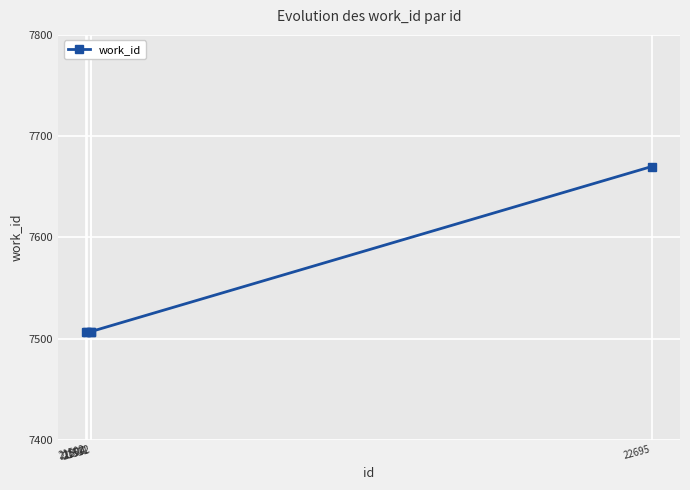

What is the difference between the maximum and minimum values?

163